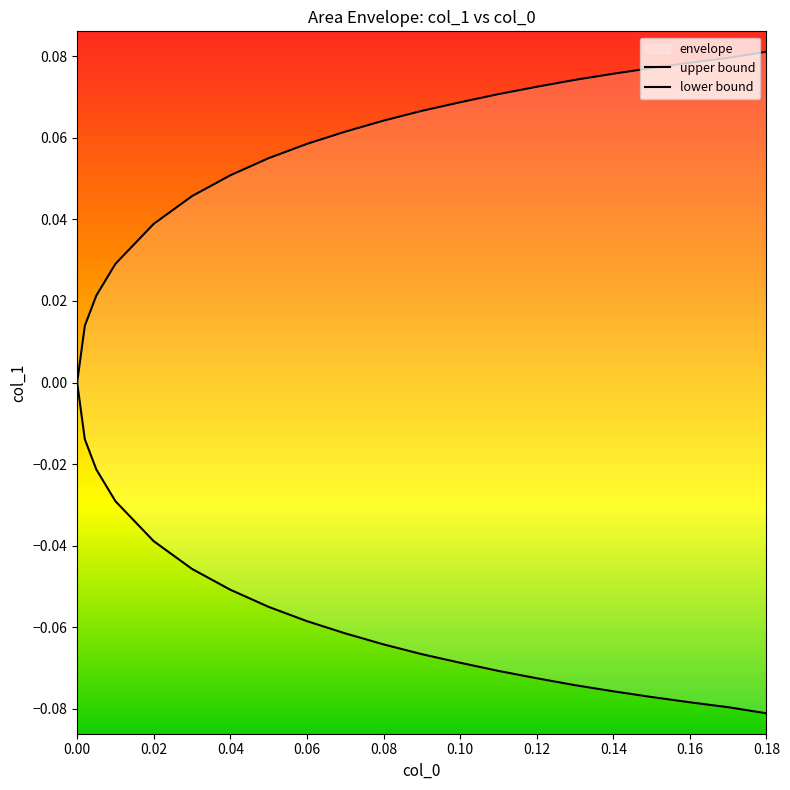

How many data points does each series have?

21